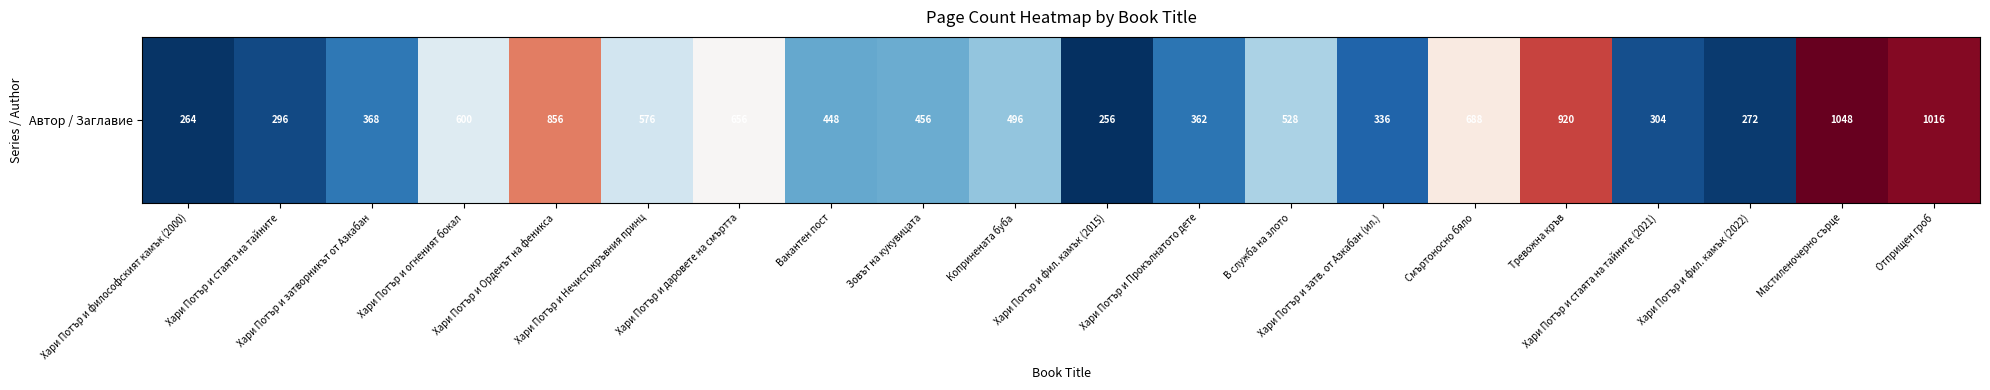

How many data points are above 496?

9